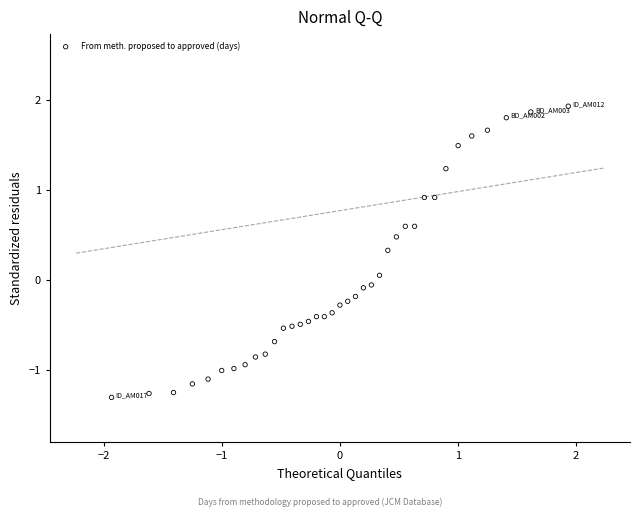

What is the range of X values (max minus min)?

3.9